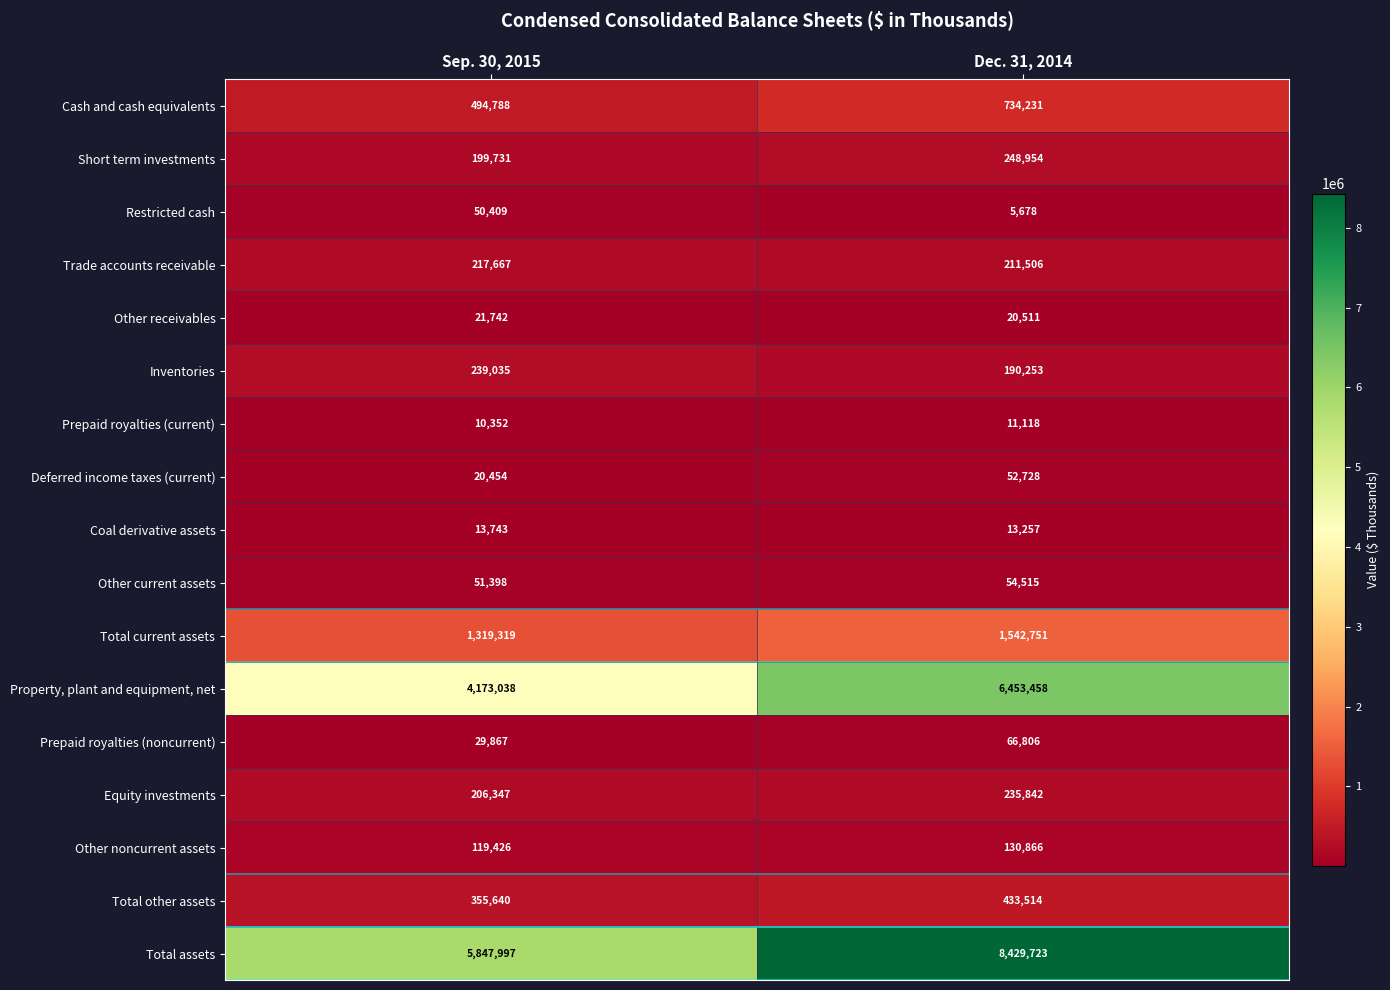

What is the approximate value of Other current assets at Dec. 31, 2014?

54515